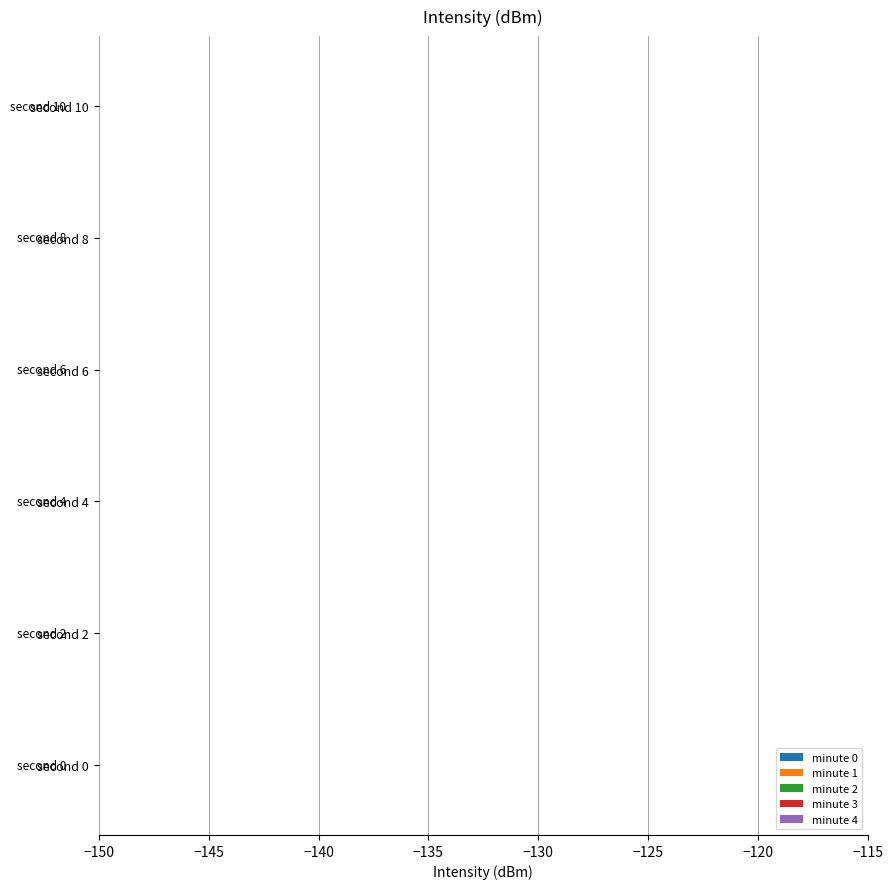

The minute 4 series shows -192.0 at second 4. True or false?

False